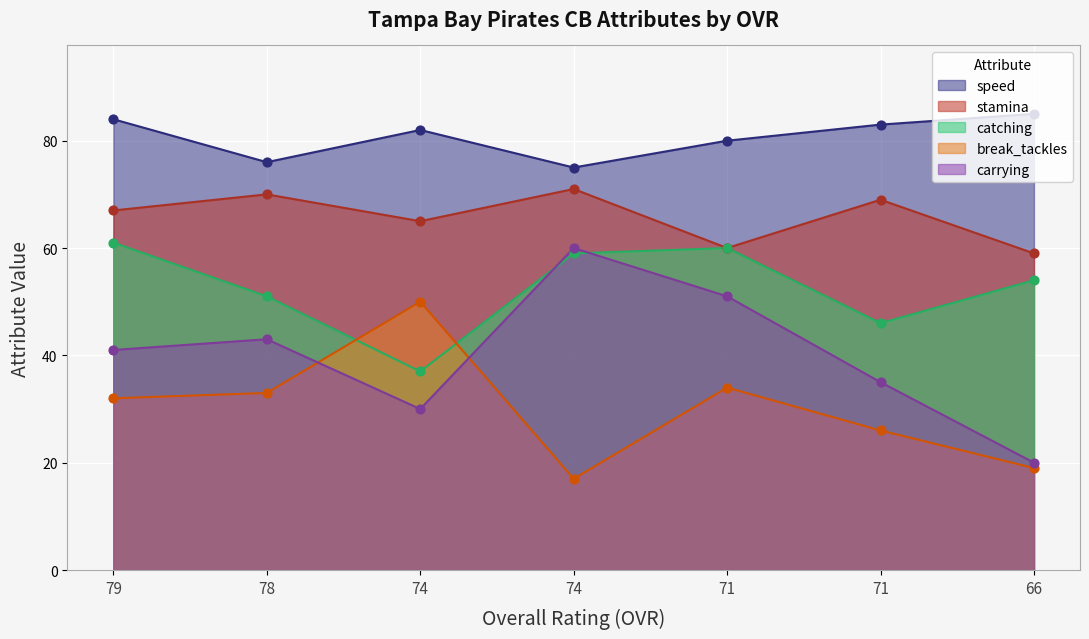

Which series contains the highest Y value?

speed